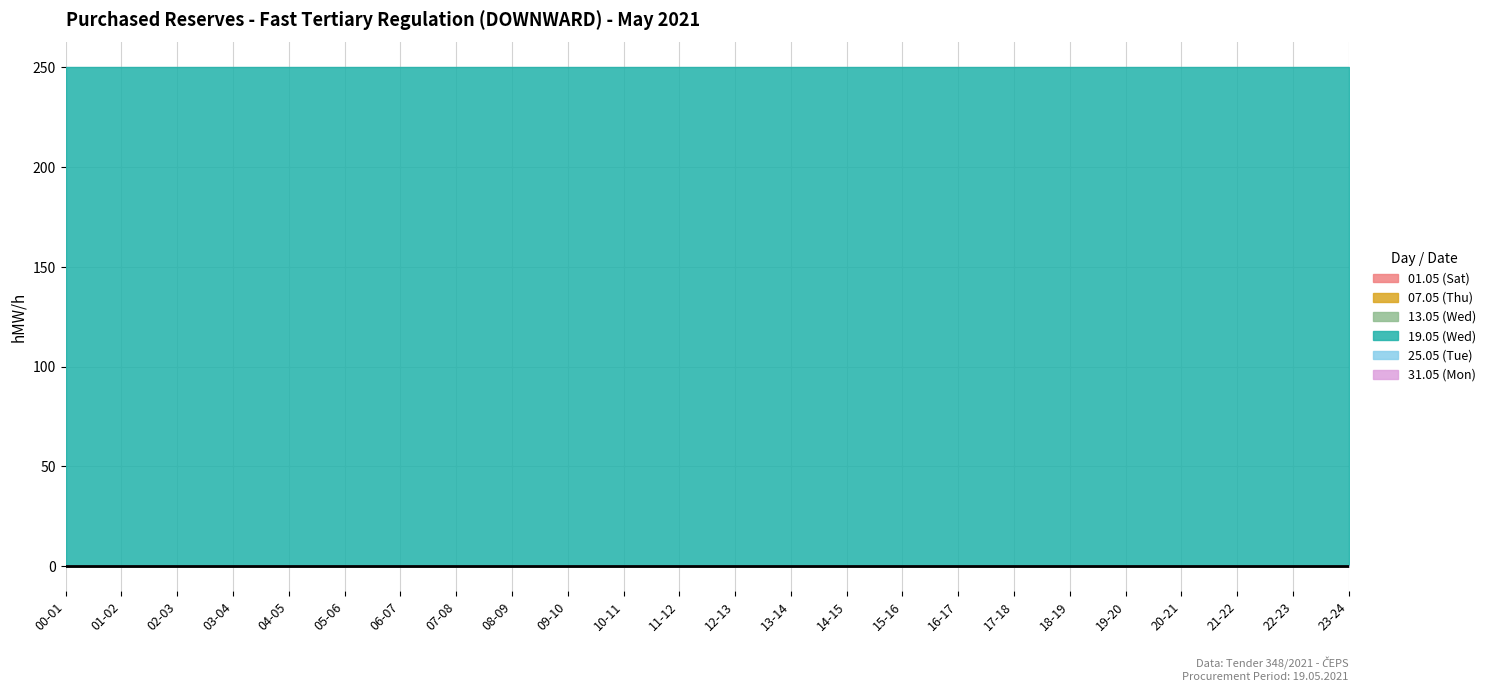

Does the chart display data point markers on the line(s)?

No